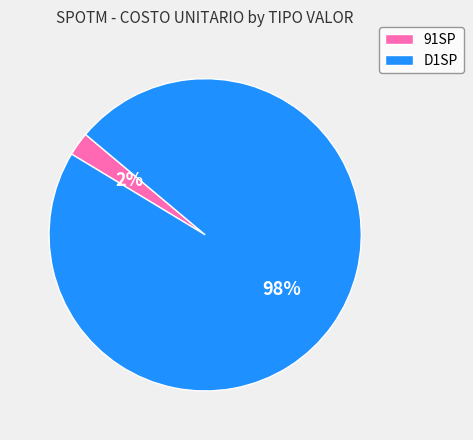

Is D1SP the majority of the pie?

Yes